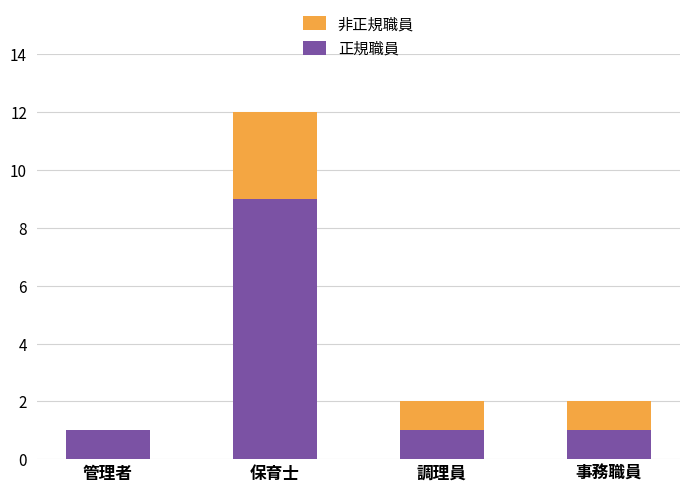

What is the maximum value for 正規職員?

9